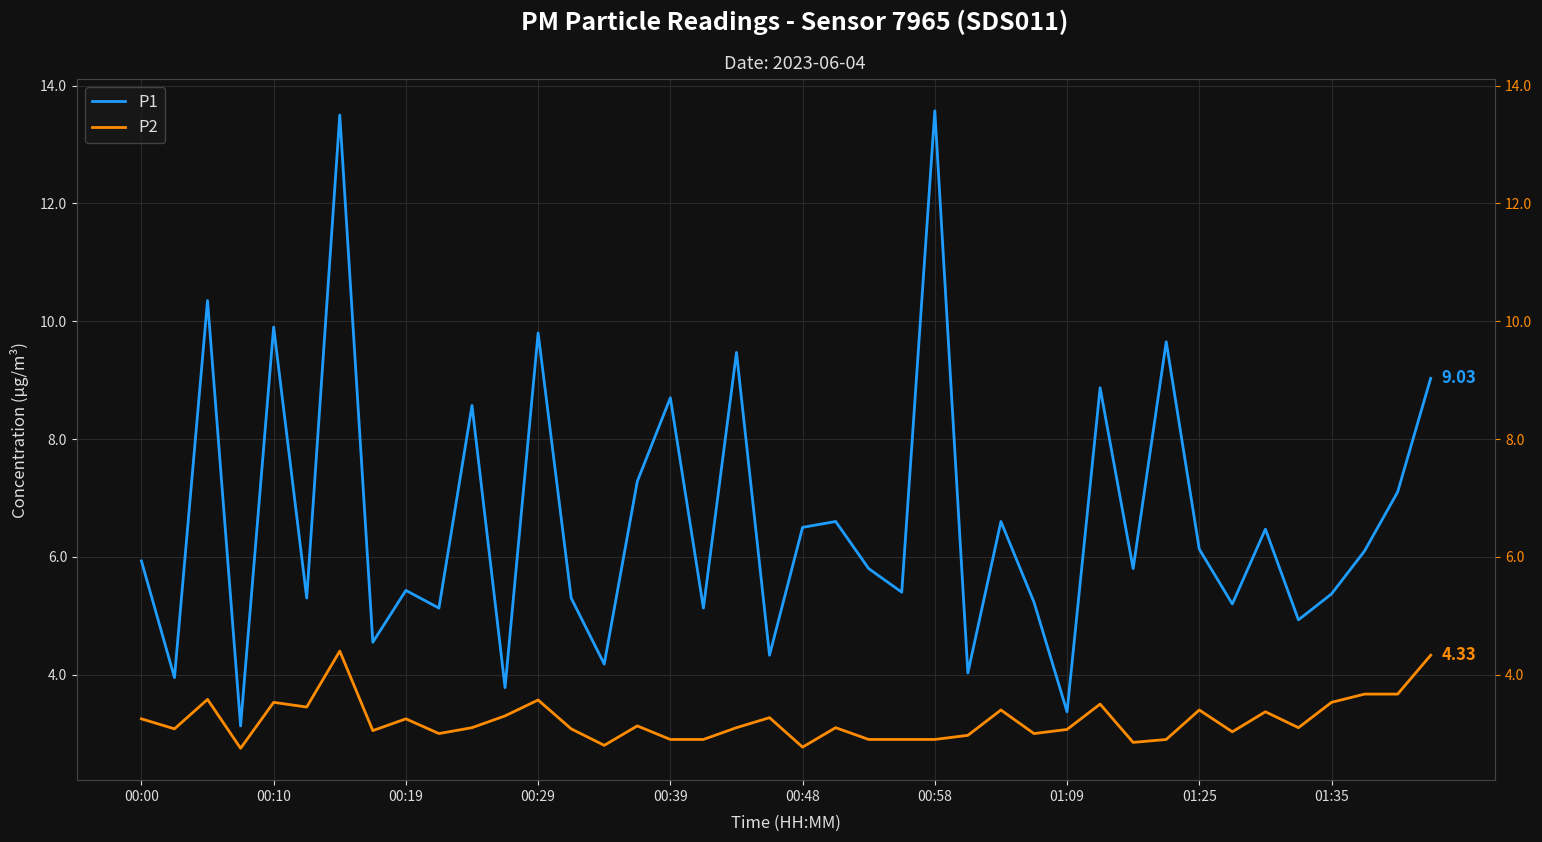

What is the minimum value for P1?

3.1